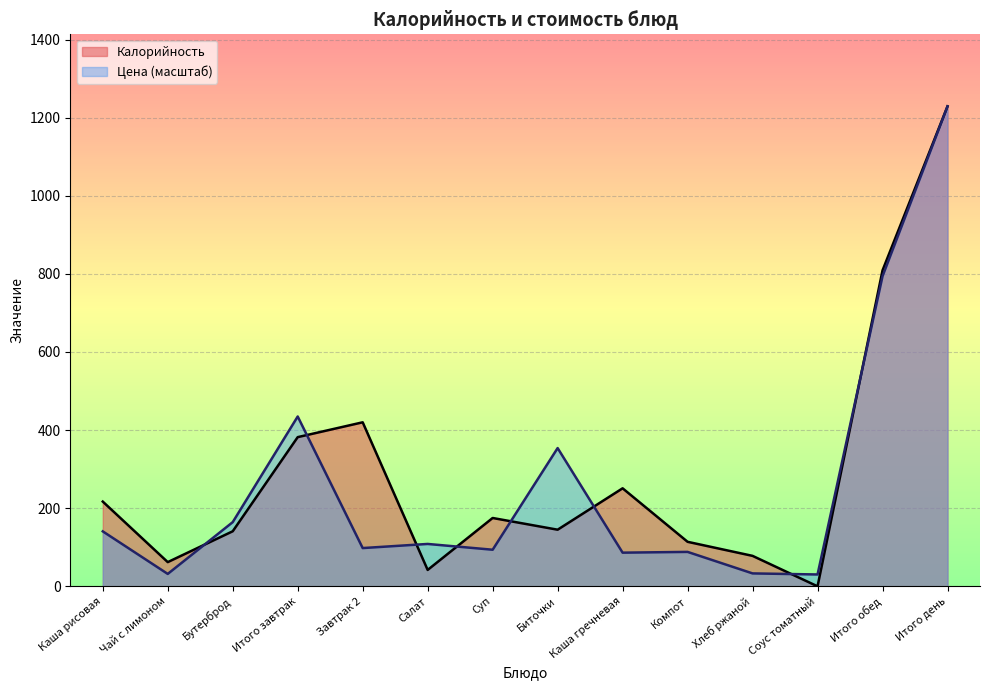

How many intersections are there between Калорийность and Цена?

8